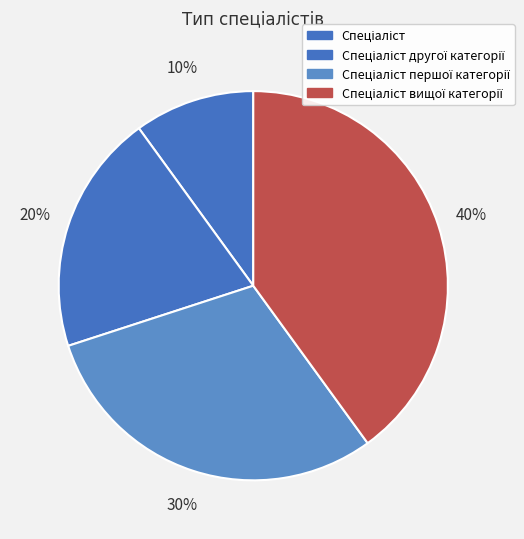

How many segments does this pie chart have?

4